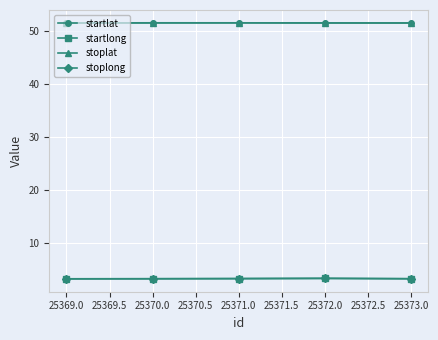

What is the label of the 3rd point from the left?

25371.0